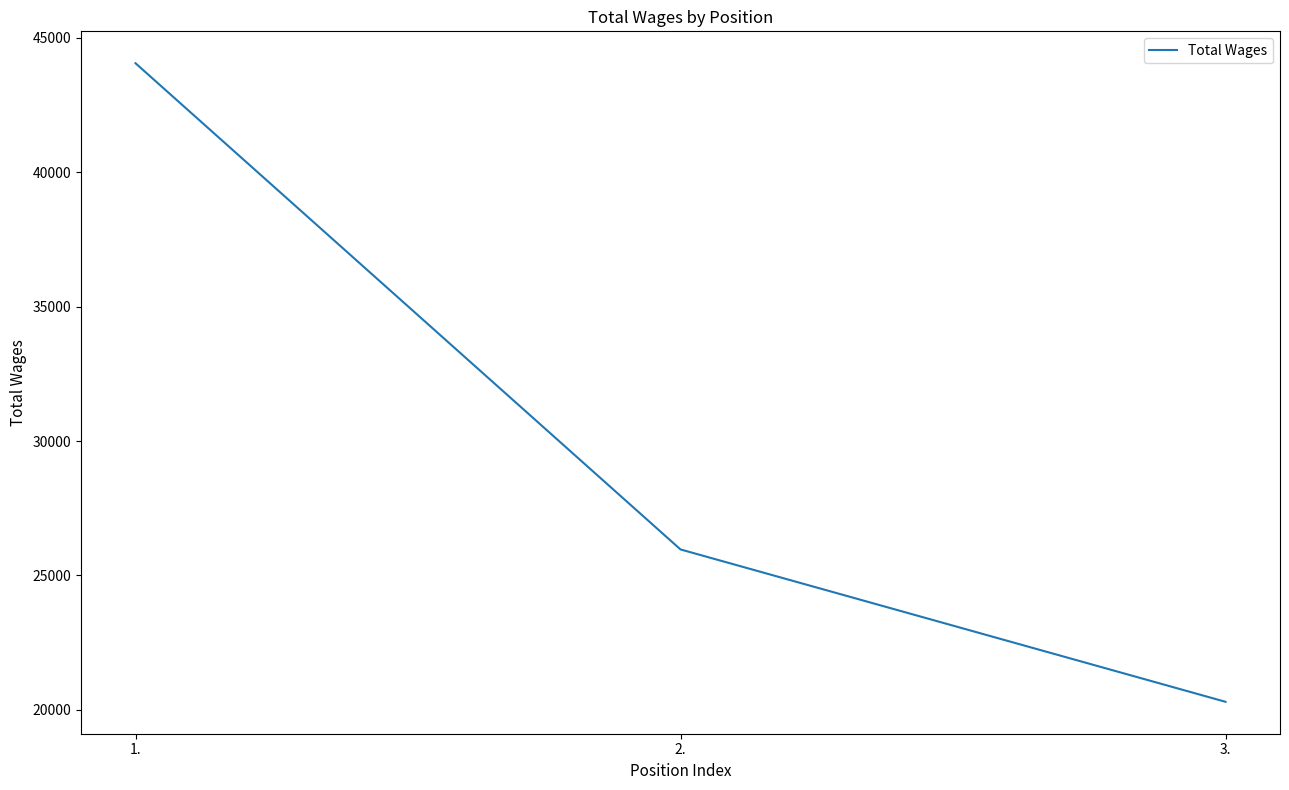

At which label does the data first exceed 25967?

1.